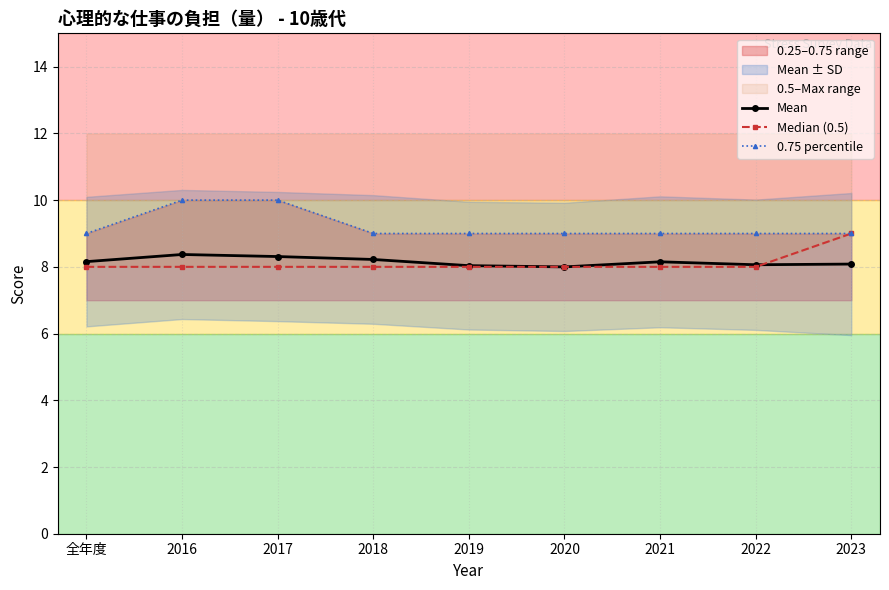

What is the label of the 9th point from the left?

2023